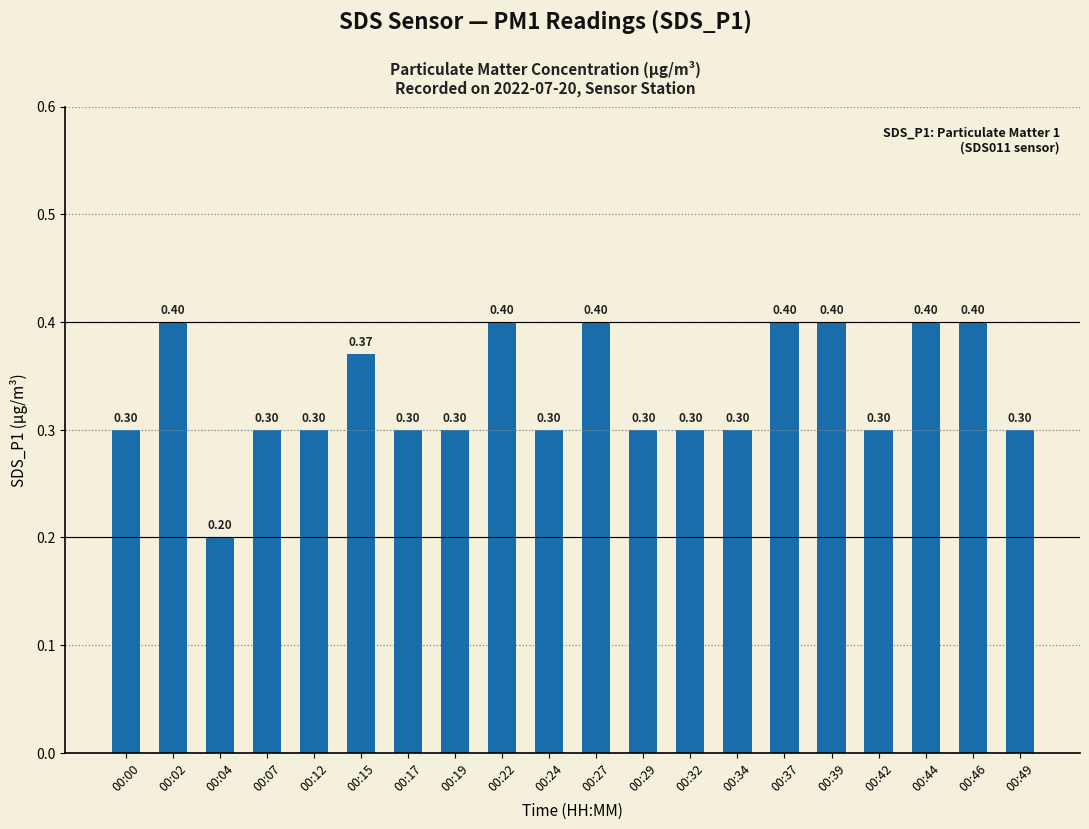

What is the difference between the maximum and minimum values?

0.2